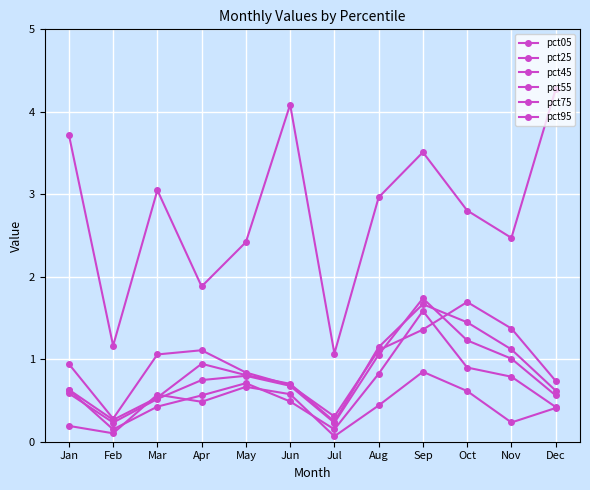

List the series in order of their peak value, highest first.

pct05, pct55, pct25, pct45, pct75, pct95